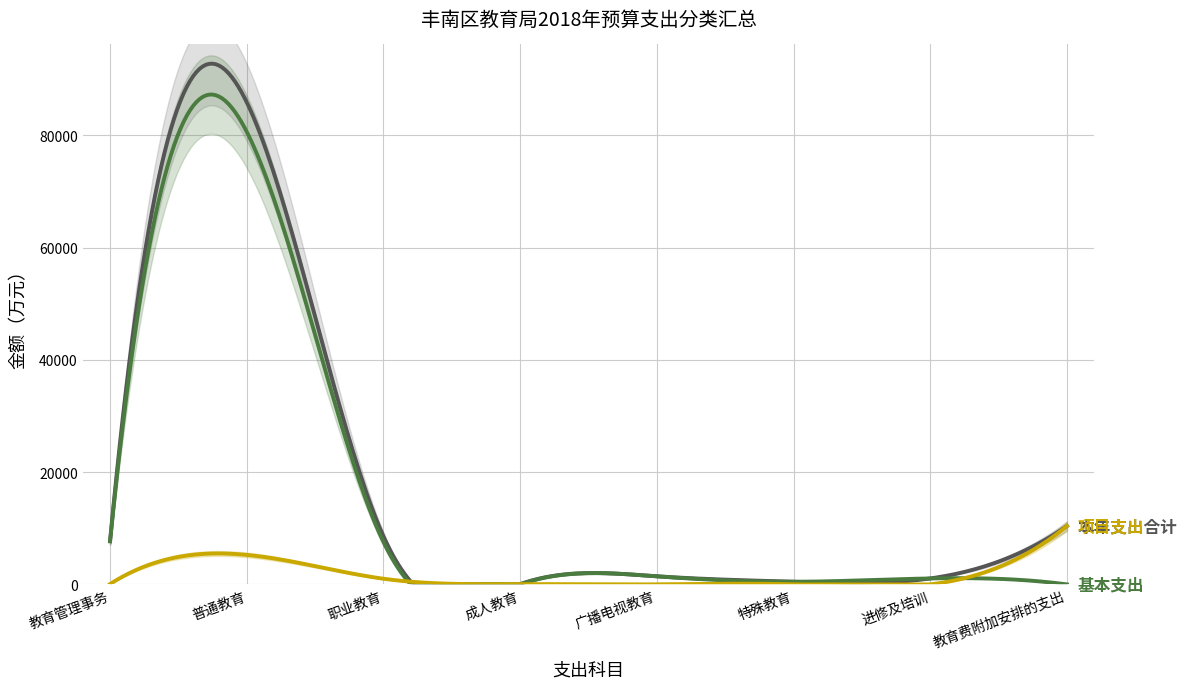

True or false: 项目支出 and 本年支出合计 cross at least once.

False